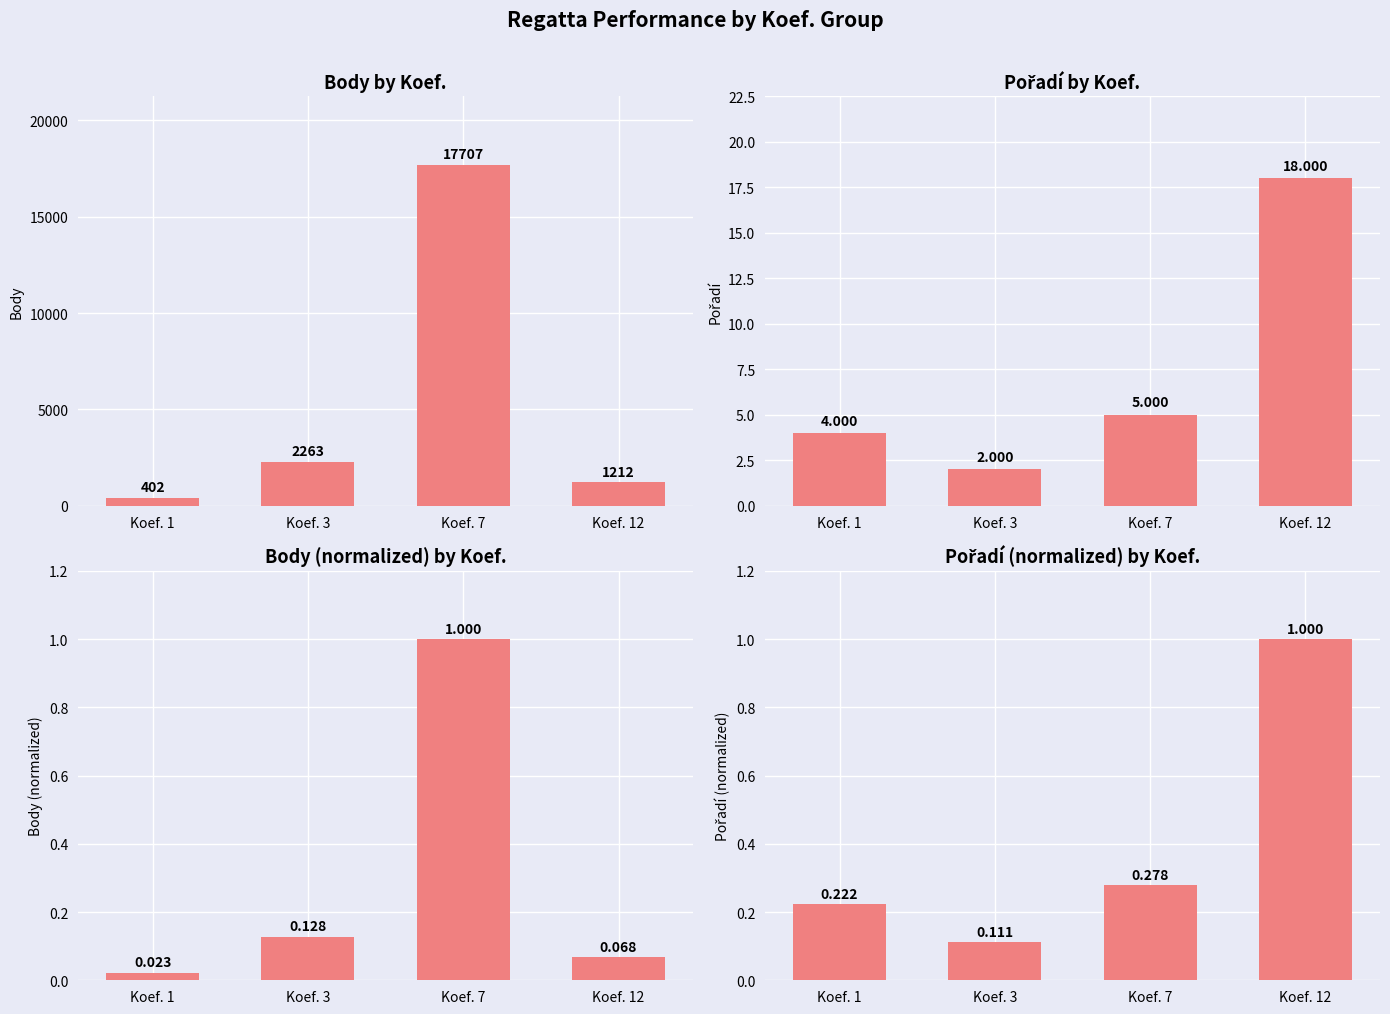

At which label does Body (normalized) reach its peak?

Koef. 7